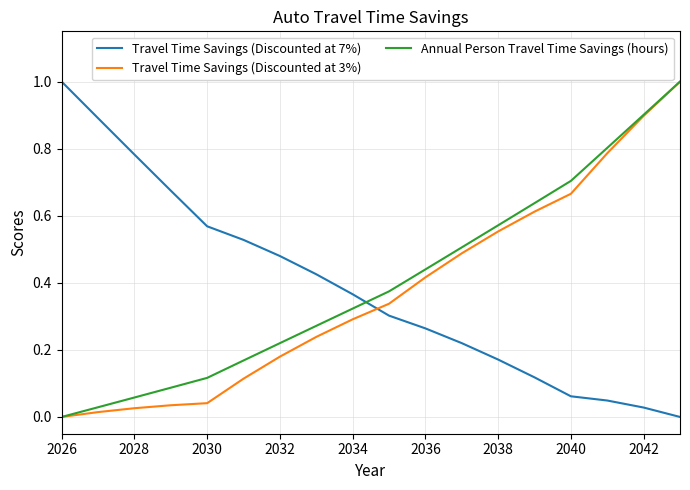

What is the difference between the maximum and second lowest values in the Travel Time Savings (Discounted at 7%) series?

1.0